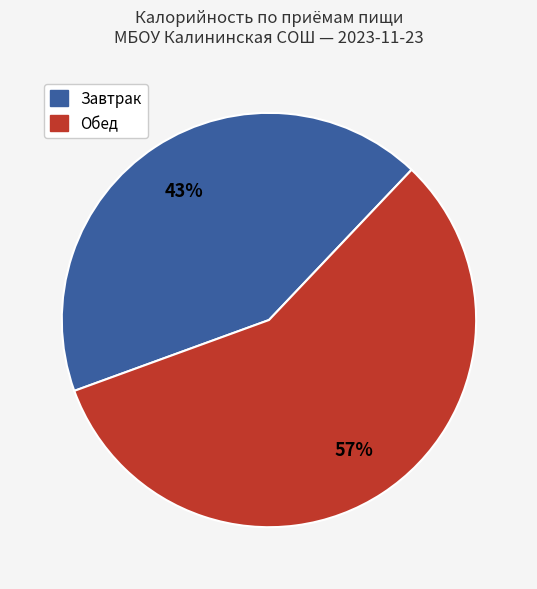

Does any single category account for the majority?

Yes